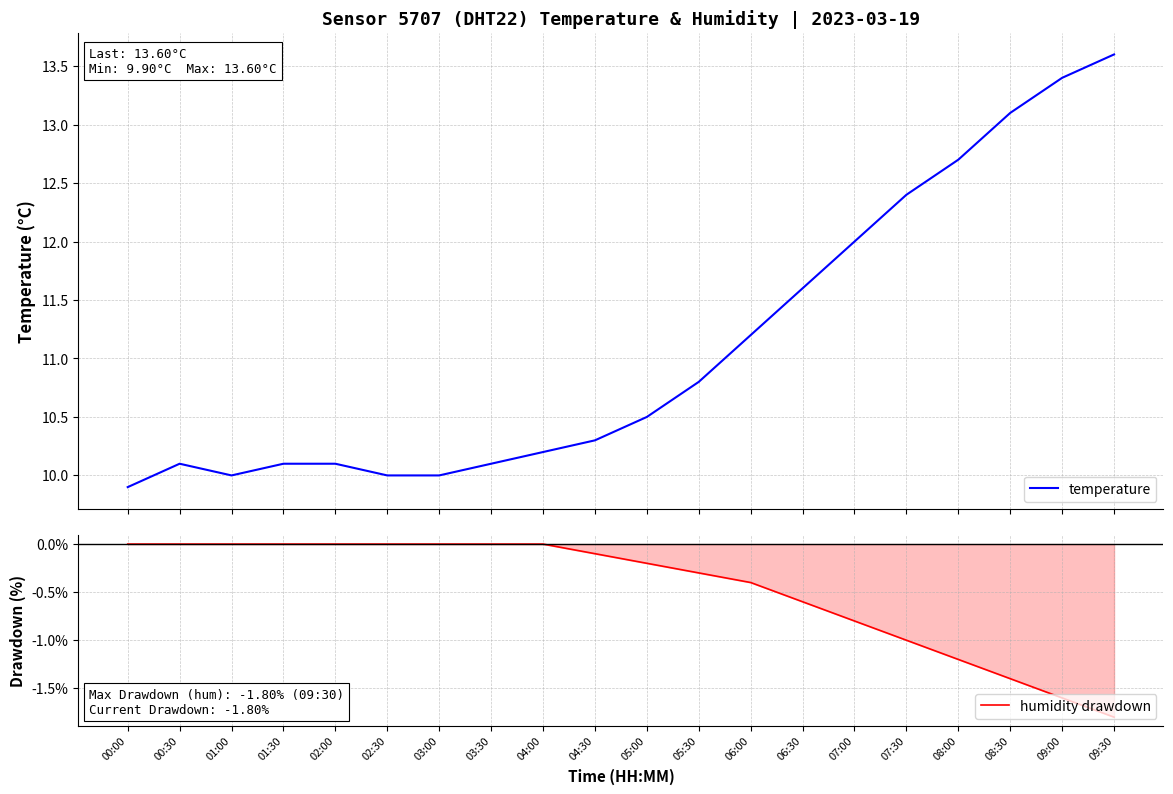

Which series has the widest spread of values?

temperature